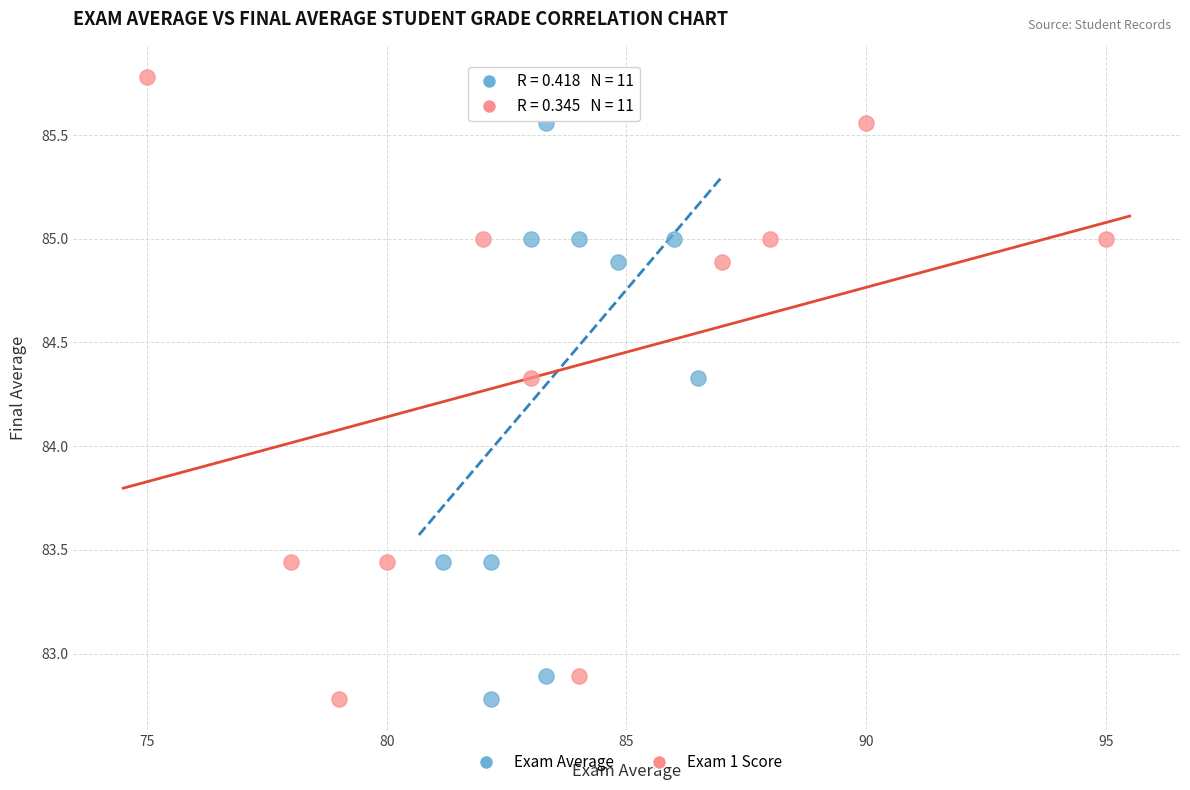

What are all the series names shown in the legend?

Exam Average, Exam 1 Score